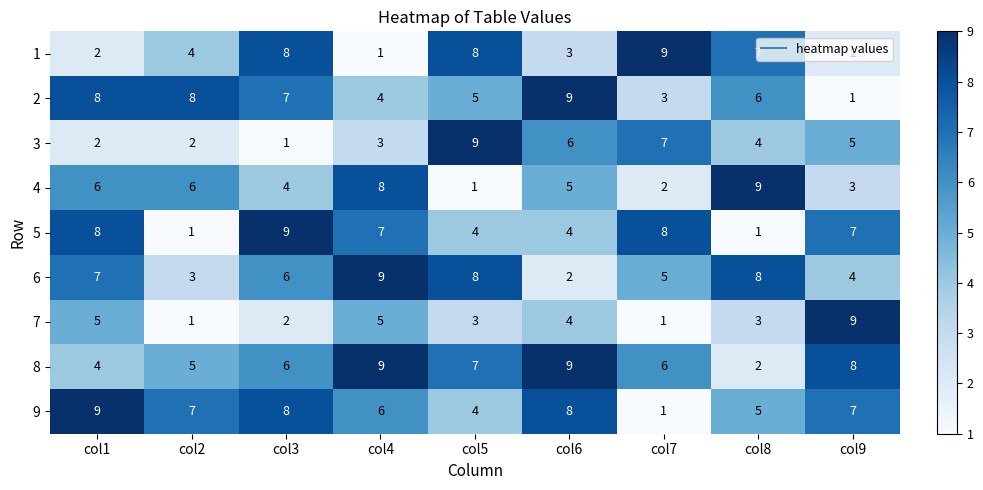

The 3 series shows 5 at col9. True or false?

True